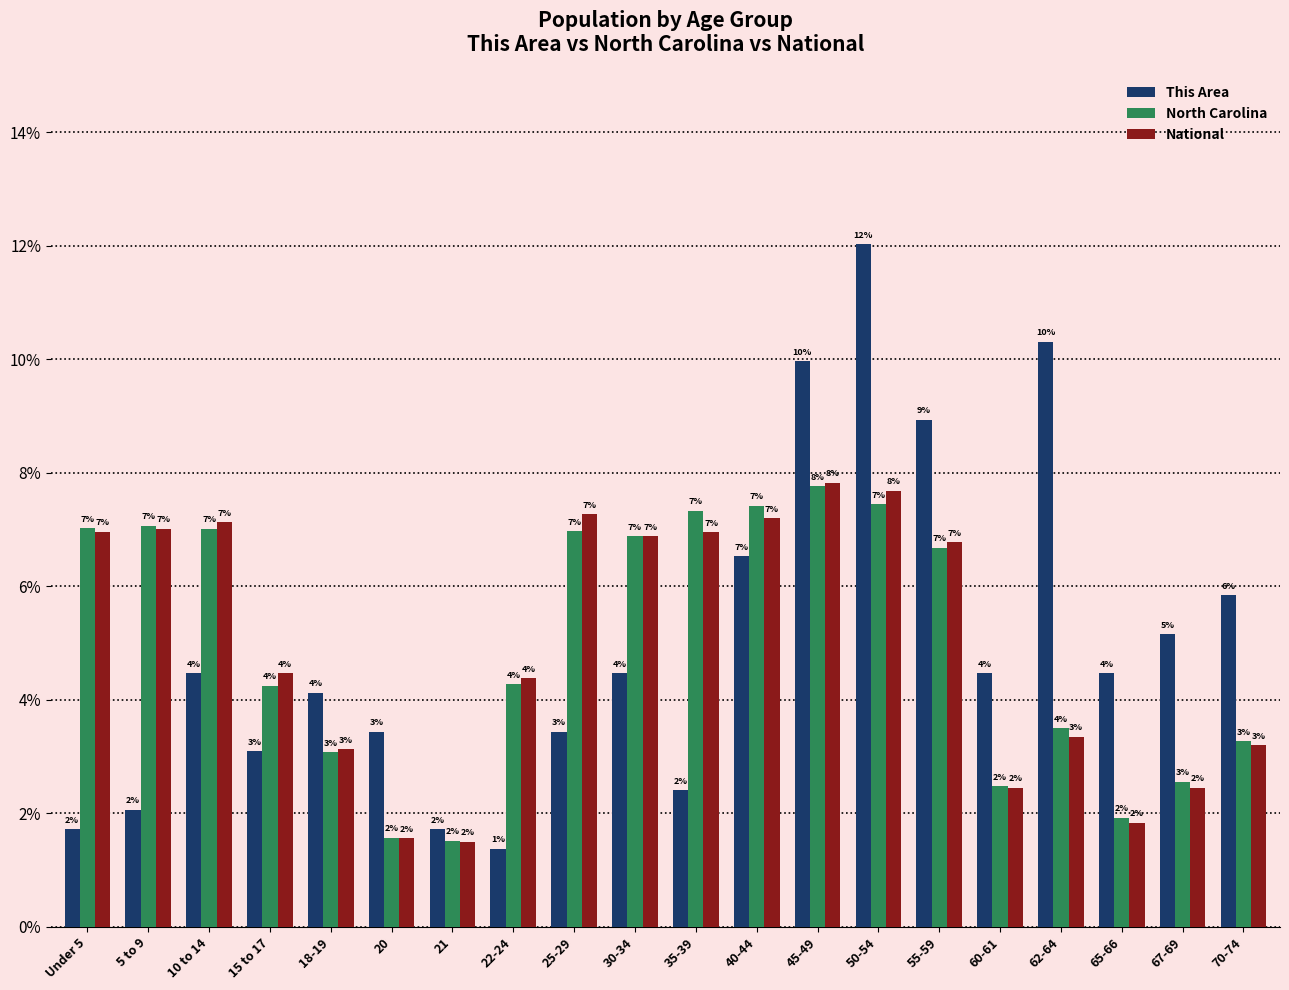

True or false: This Area has a value of 12.0 at 50-54.

True